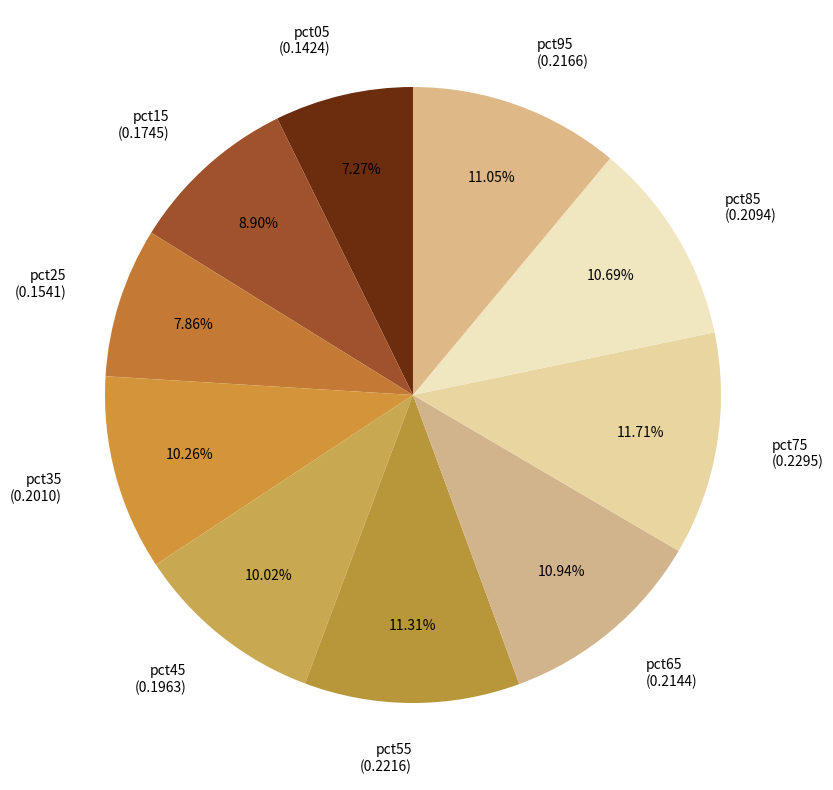

What percentage is the pct95 slice, to the nearest percent?

11%